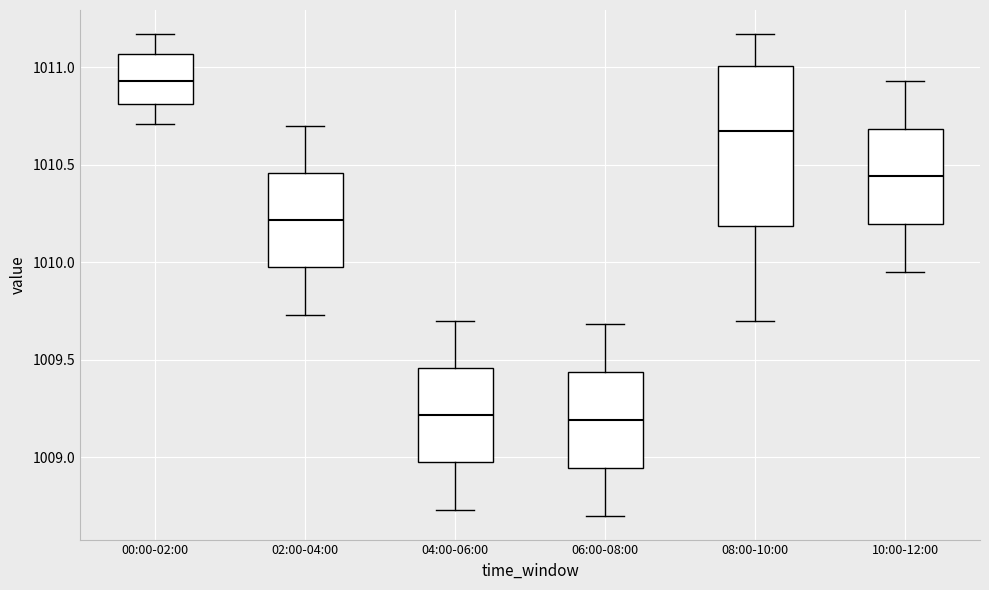

Where does the upper whisker of the box for 10:00-12:00 end on the y-axis? The values are not printed on the chart, so give them approximately, as read against the axis.

1010.95